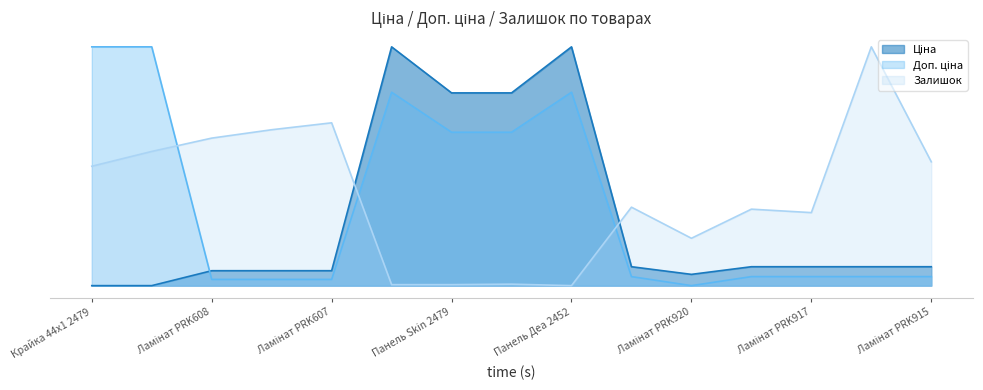

How many interior local peaks does the Ціна series have?

2